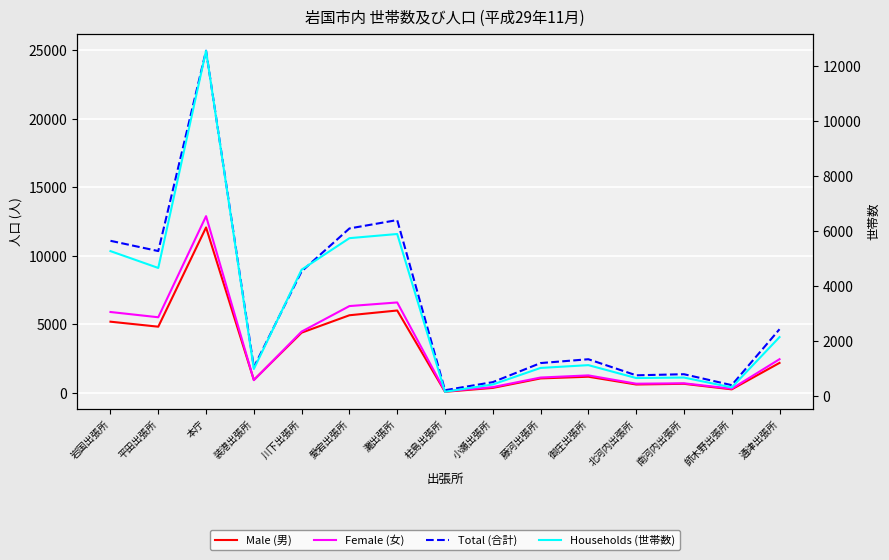

How many data points in Male (男) are above 1179?

7